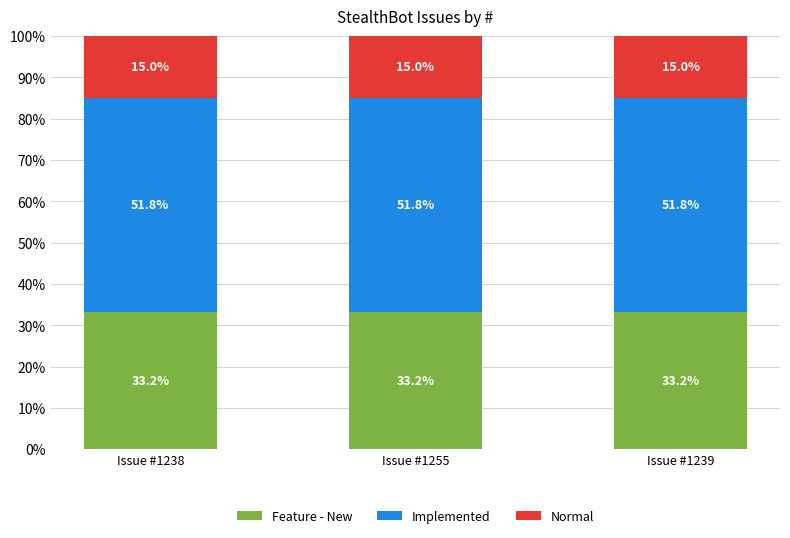

What is the total value across all series at Issue #1238?

100.0